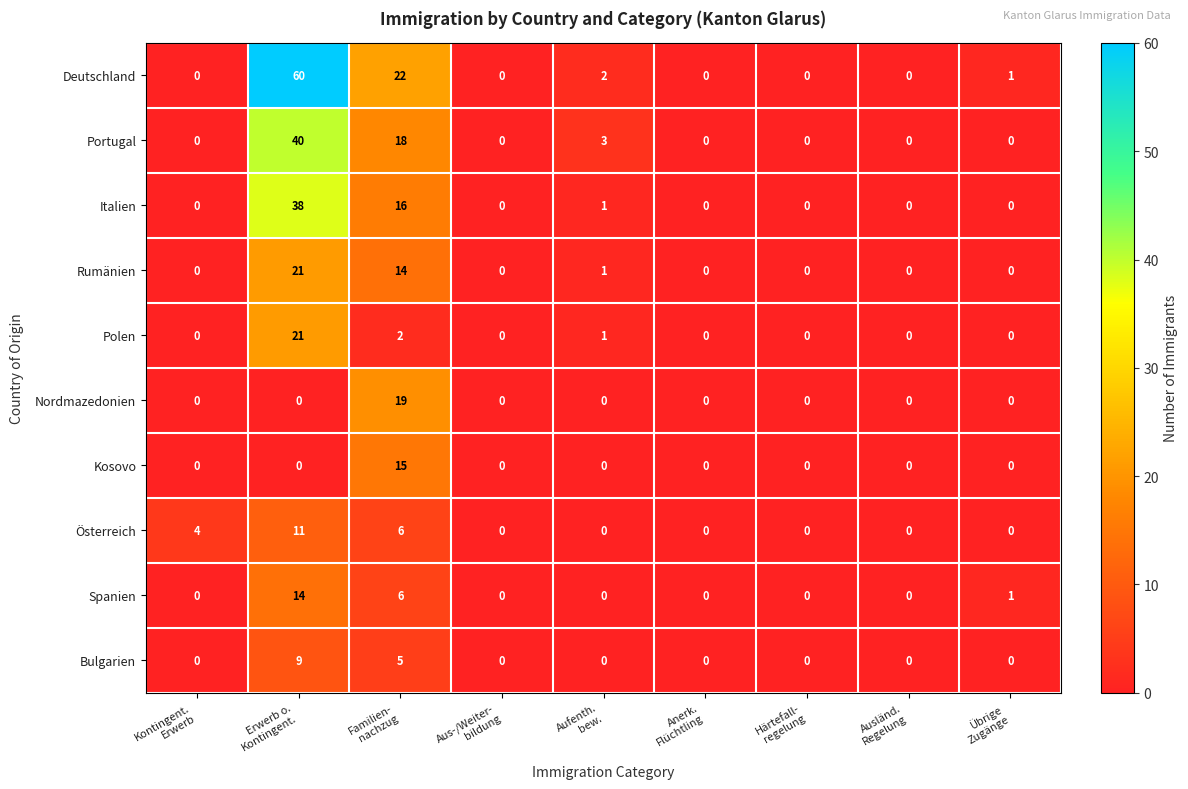

Count the Österreich values in the range 0 to 4.

7